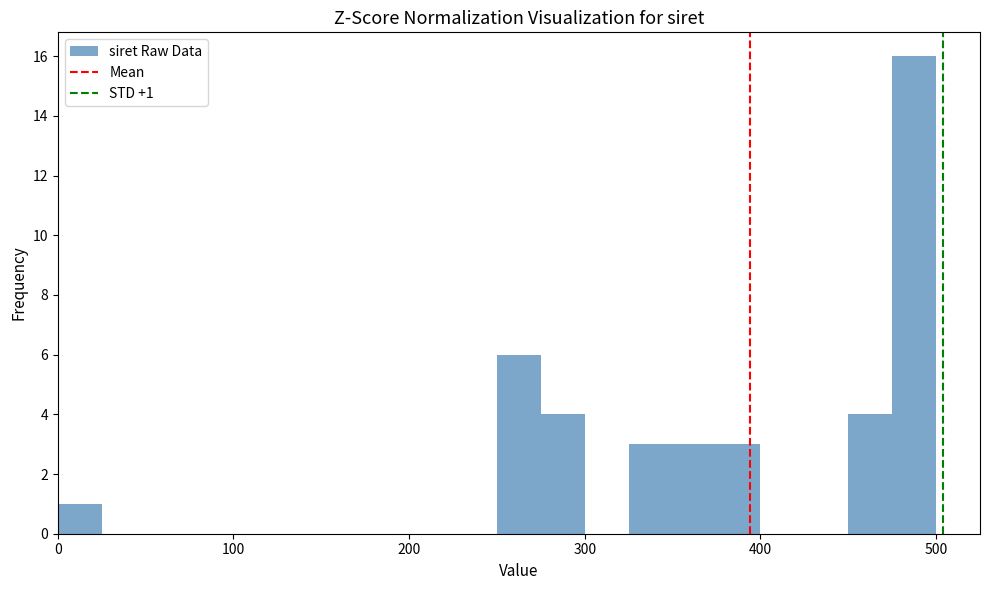

Read against the x-axis, roughly where is the centre of the tallest bar?

490